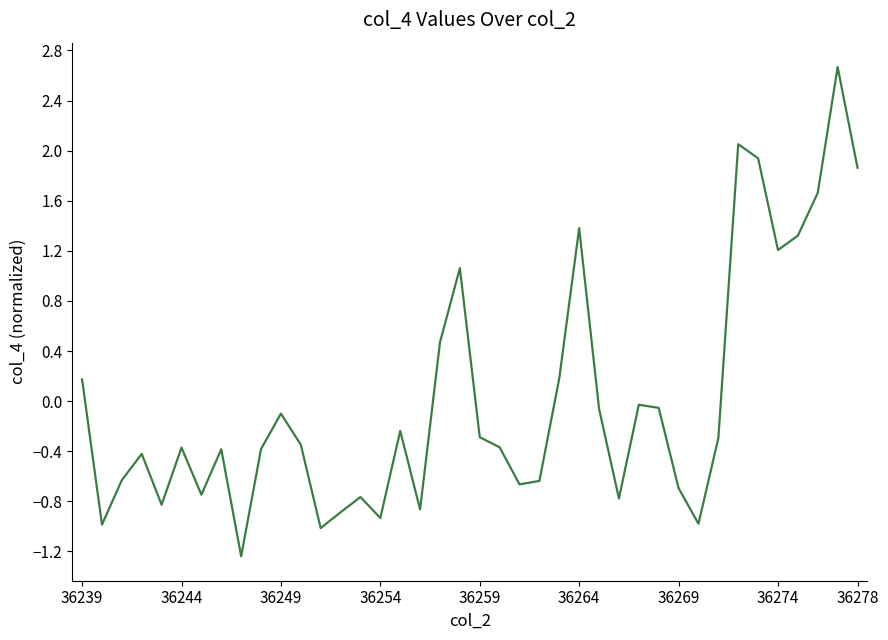

What is the smallest value displayed?

-1.2